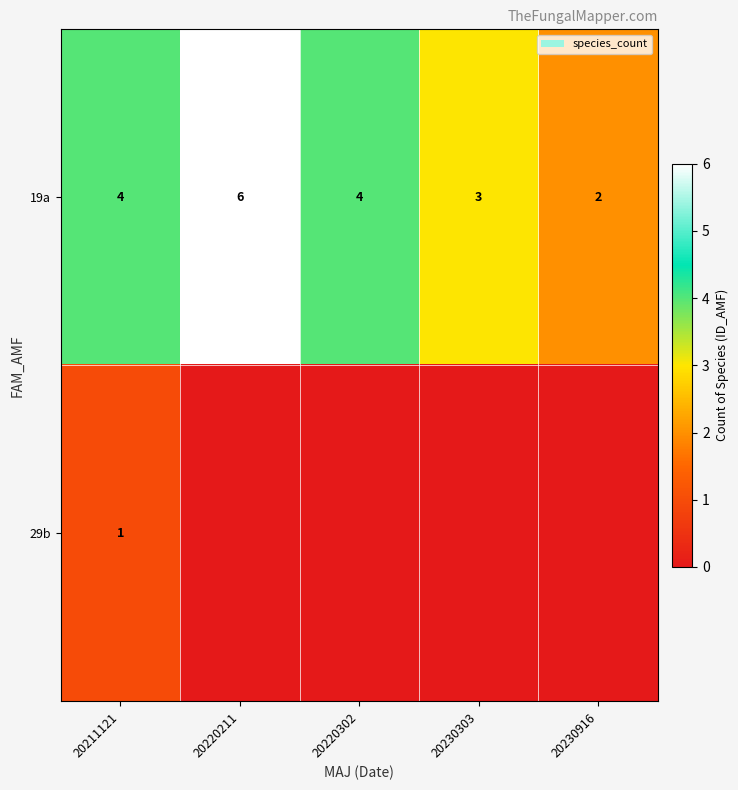

True or false: row_0 has a value of 4 at 20211121.

True